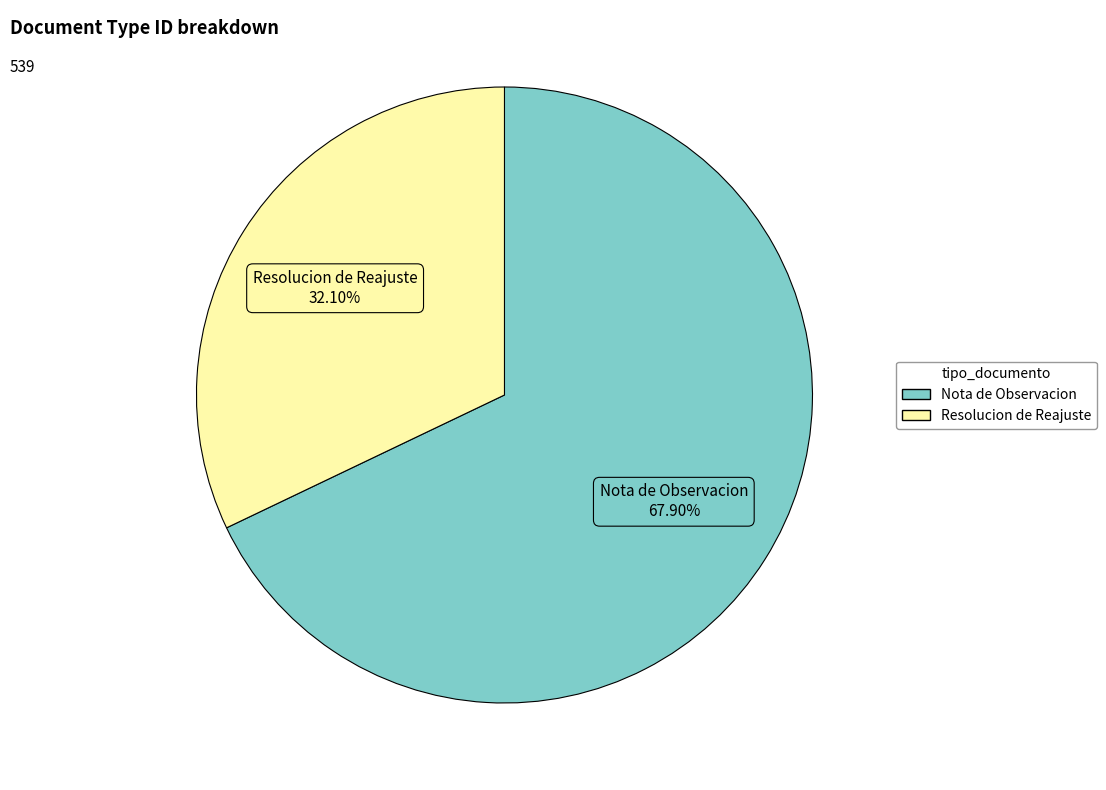

To the nearest percent, what is the average slice percentage?

50%